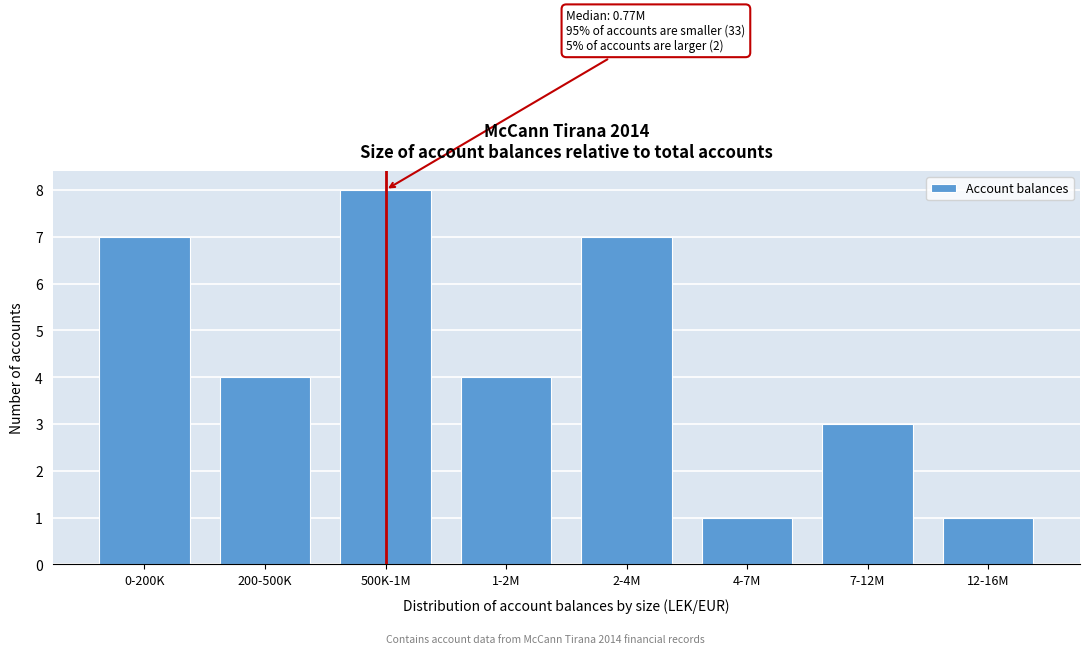

Reading left to right, extract all data points from this chart.

7	4	8	4	7	1	3	1